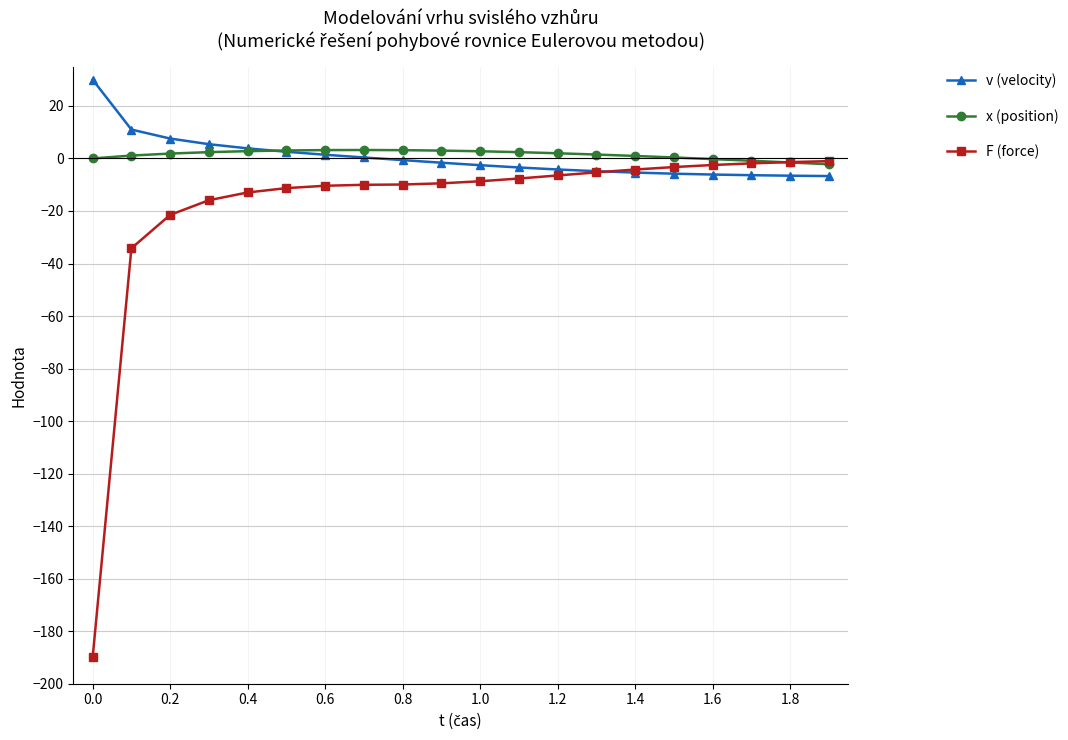

What is the sum of all v (velocity) values?

8.0